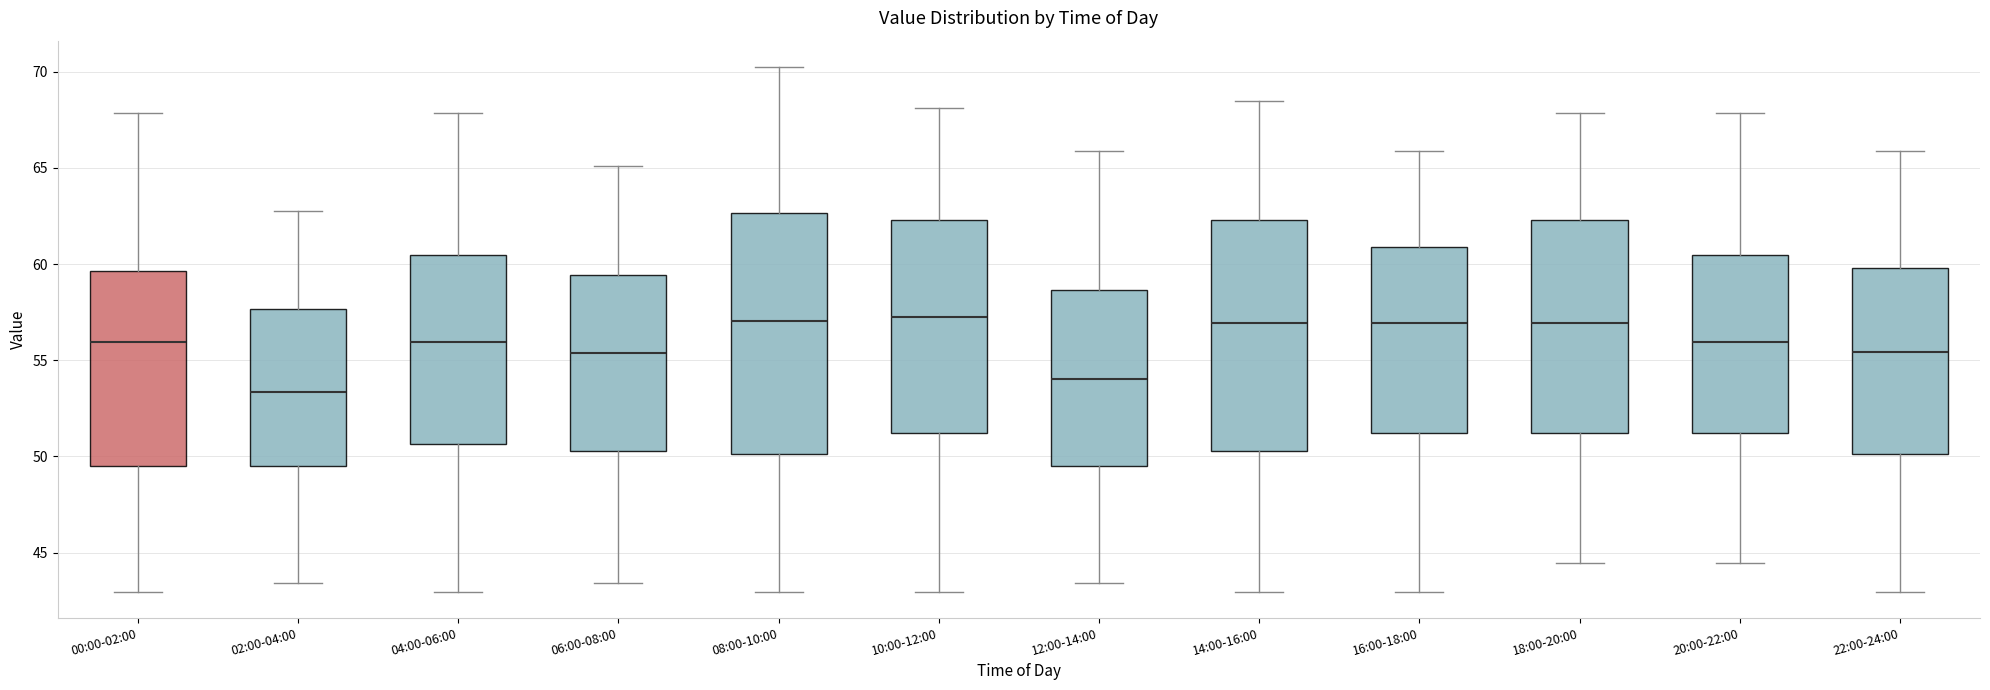

Which box's median line is the lowest?

02:00-04:00